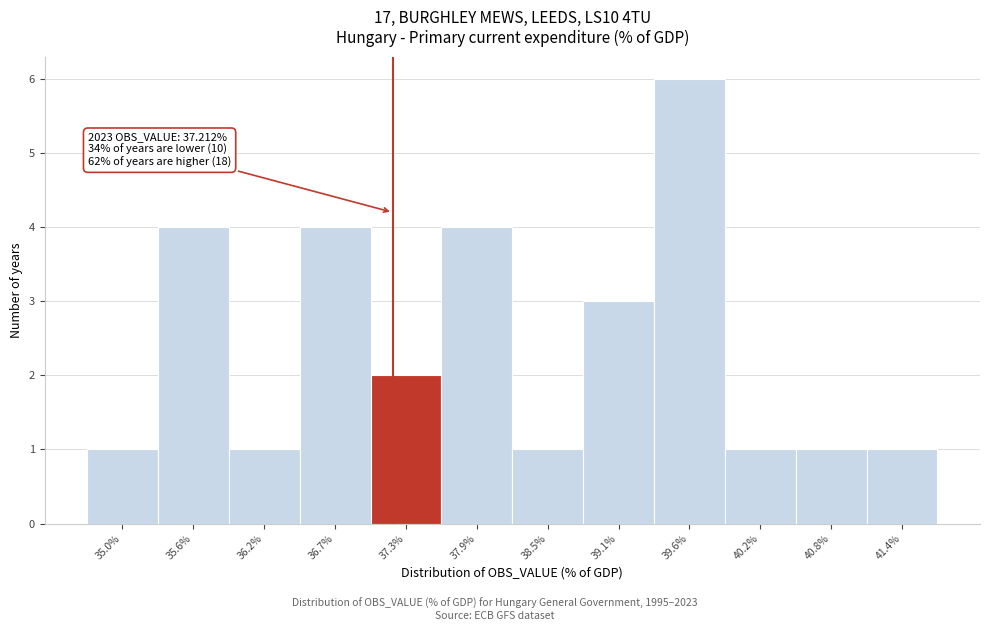

Which range on the x-axis has the tallest bar?

39.4 to 39.9